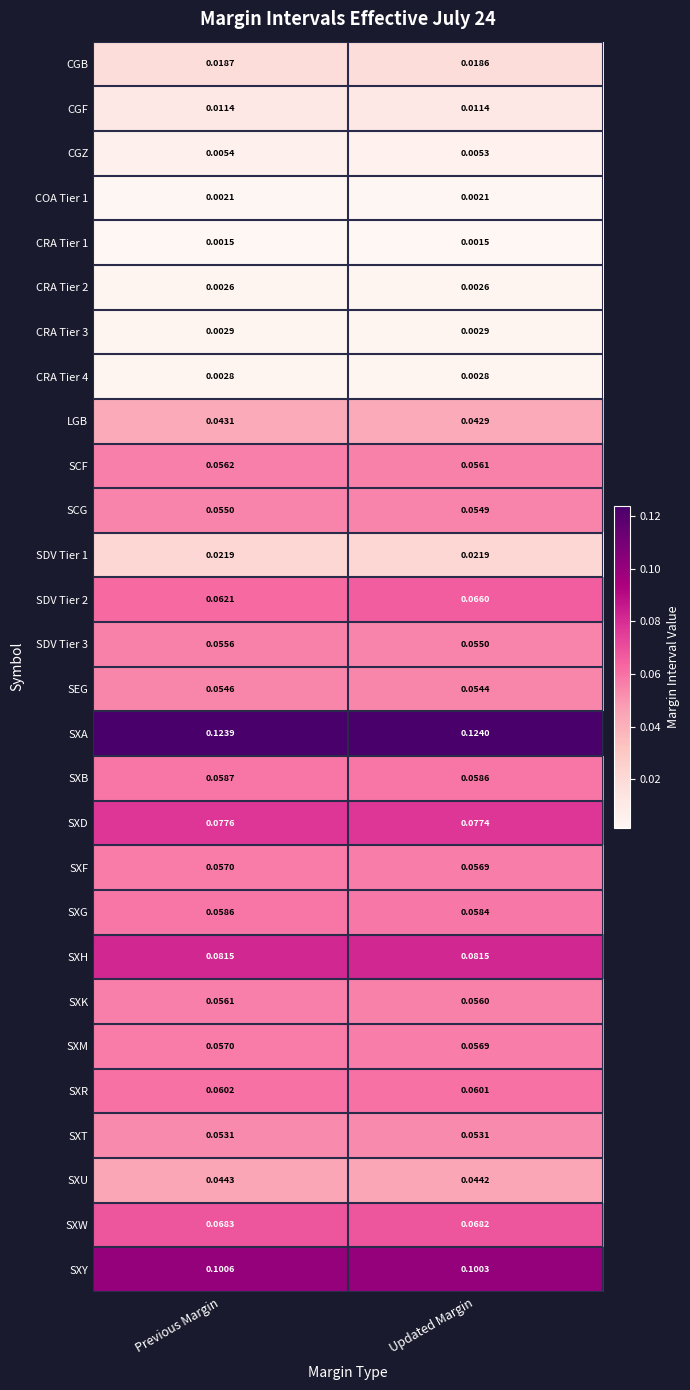

Which series has the largest total across all categories?

SXA